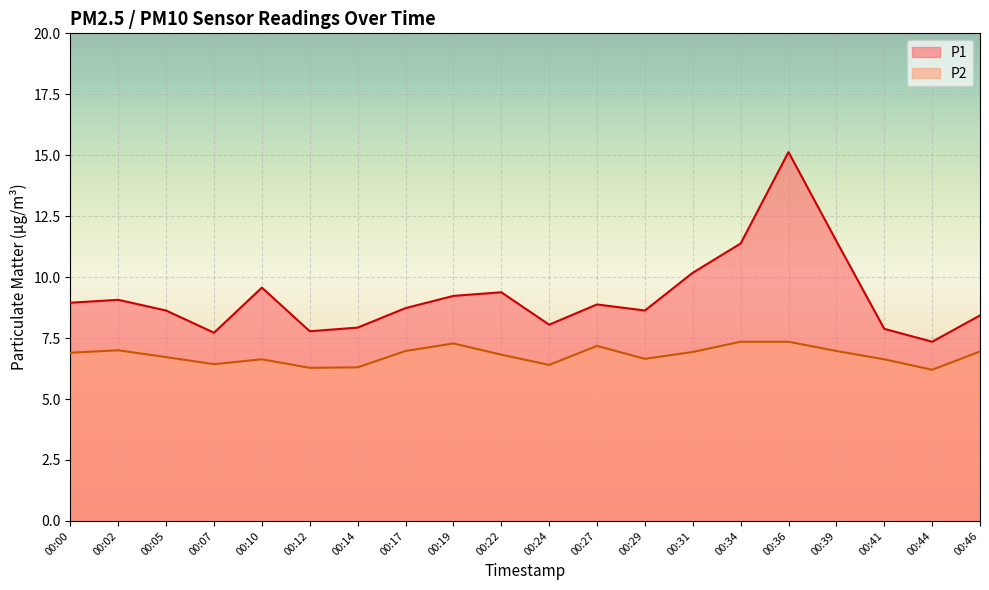

The P2 series shows 6.8 at 00:22. True or false?

True